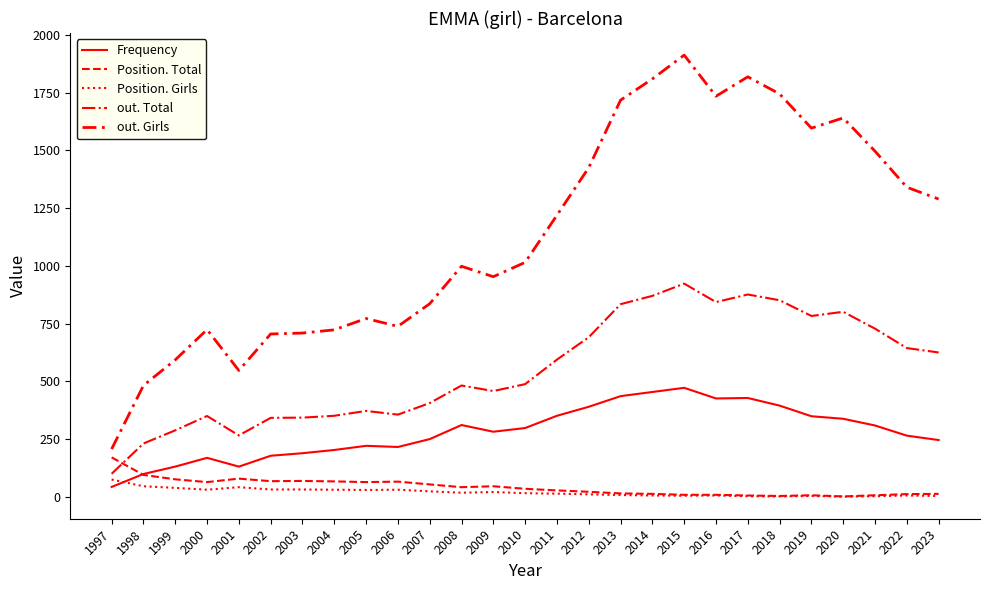

Which series has the largest range (max minus min)?

out. Girls